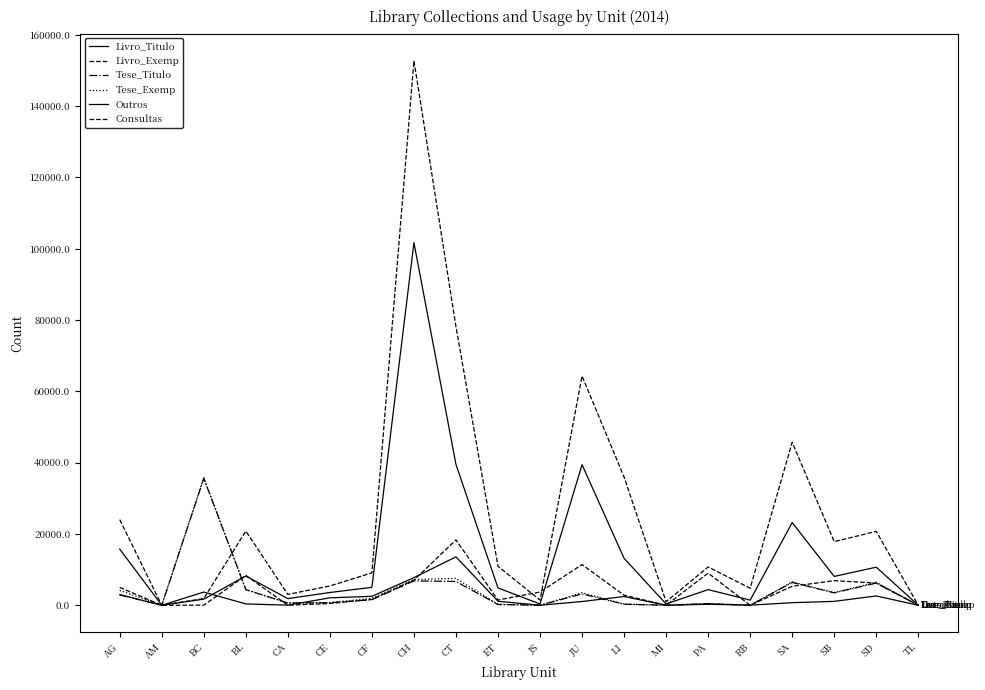

How many lines are shown in the chart?

6